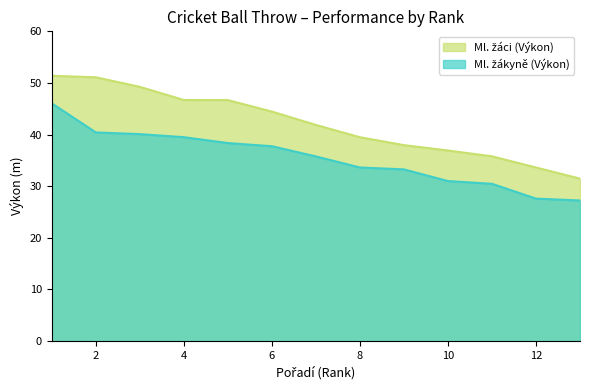

True or false: Ml. žáci (Výkon) has a value of 60.9 at 5.

False